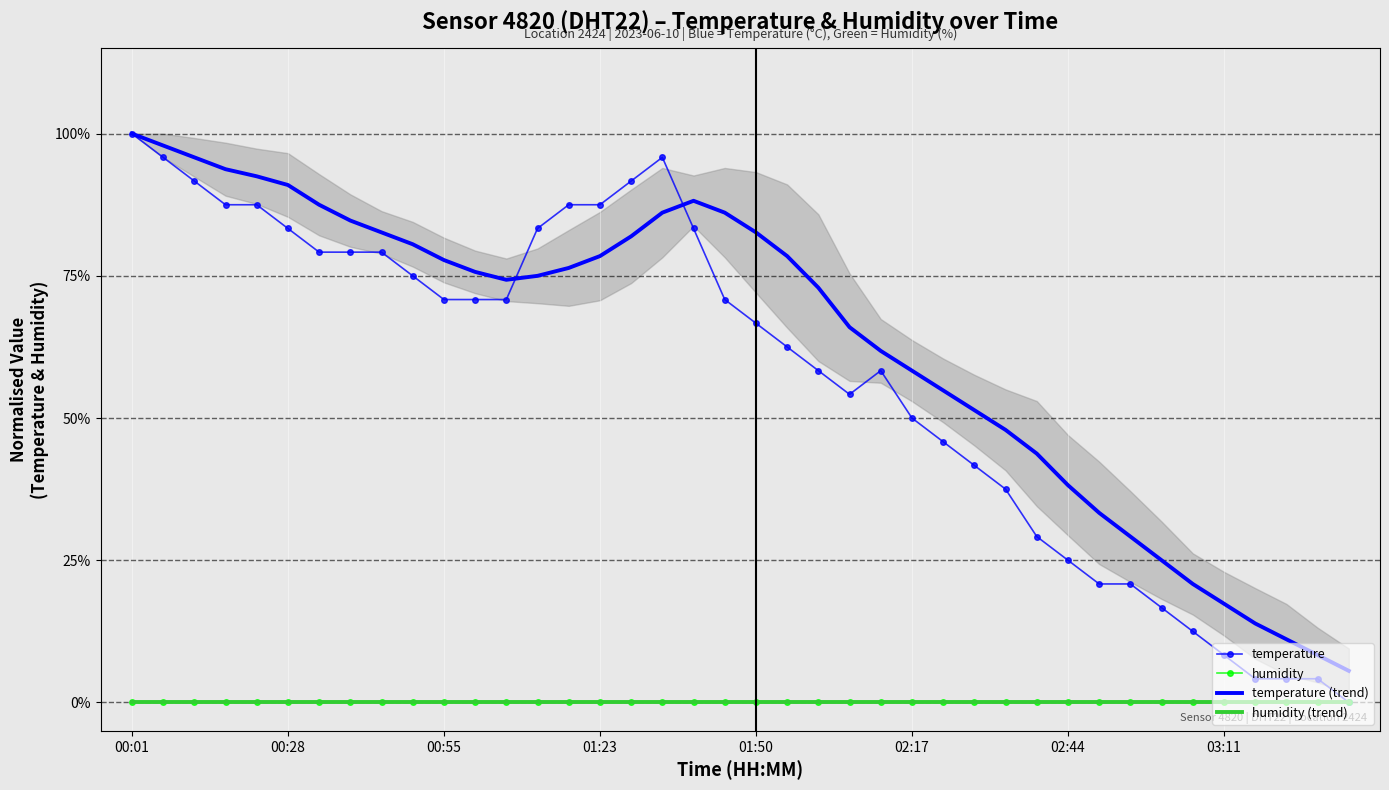

Which series has the largest range (max minus min)?

temperature